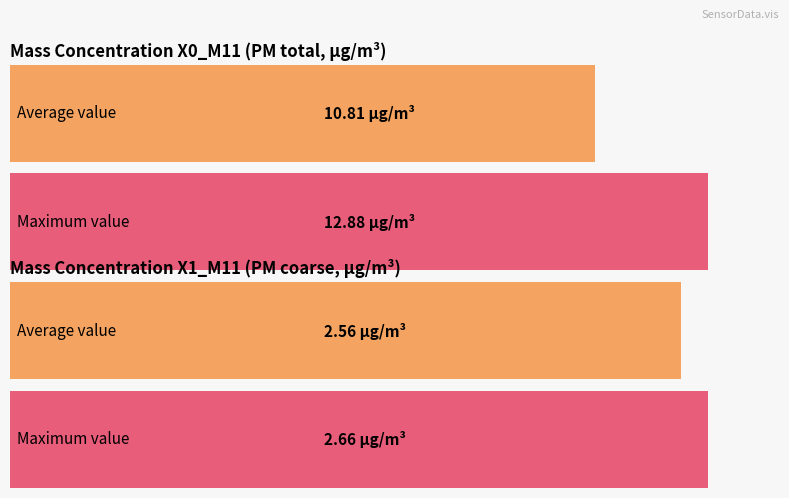

Which series has the largest total across all categories?

X0_M11